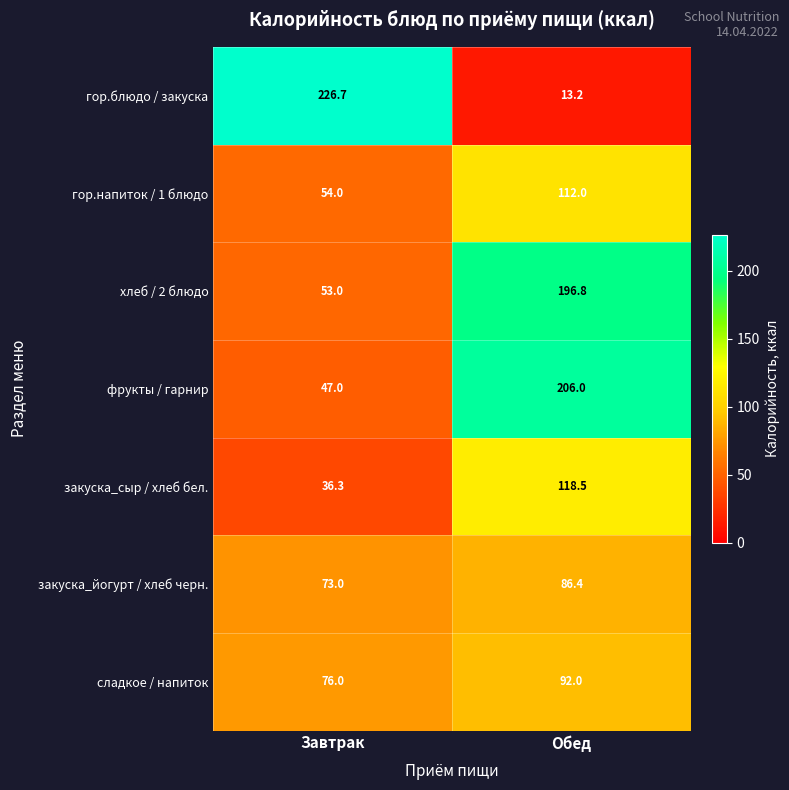

Reading left to right, extract all data points from this chart.

гор.блюдо / закуска: Завтрак=226.7	Обед=13.2
гор.напиток / 1 блюдо: Завтрак=54.0	Обед=112.0
хлеб / 2 блюдо: Завтрак=53.0	Обед=196.8
фрукты / гарнир: Завтрак=47.0	Обед=206.0
закуска_сыр / хлеб бел.: Завтрак=36.3	Обед=118.5
закуска_йогурт / хлеб черн.: Завтрак=73.0	Обед=86.4
сладкое / напиток: Завтрак=76.0	Обед=92.0